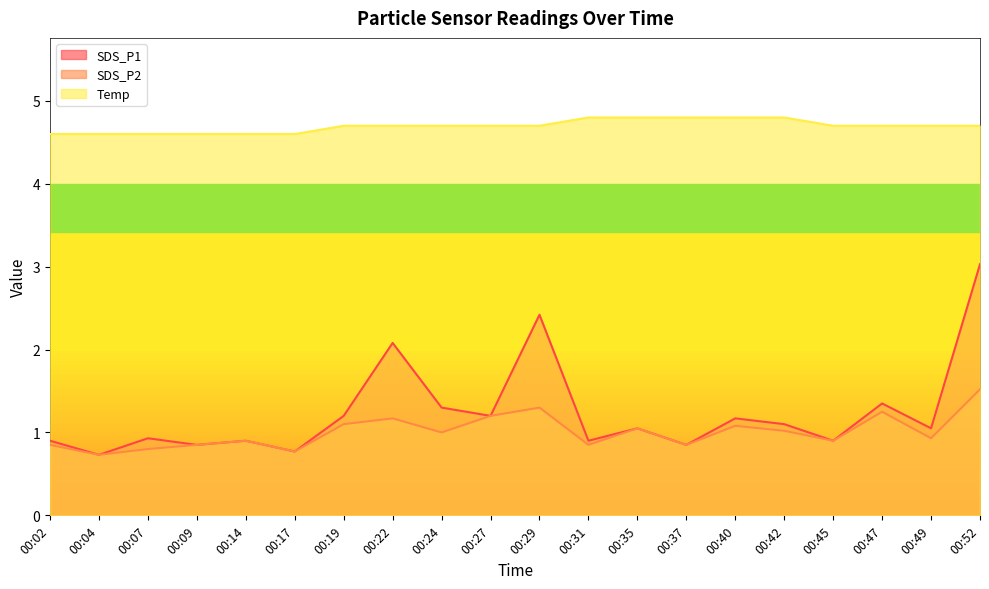

At which label does SDS_P1 first exceed 1?

00:19